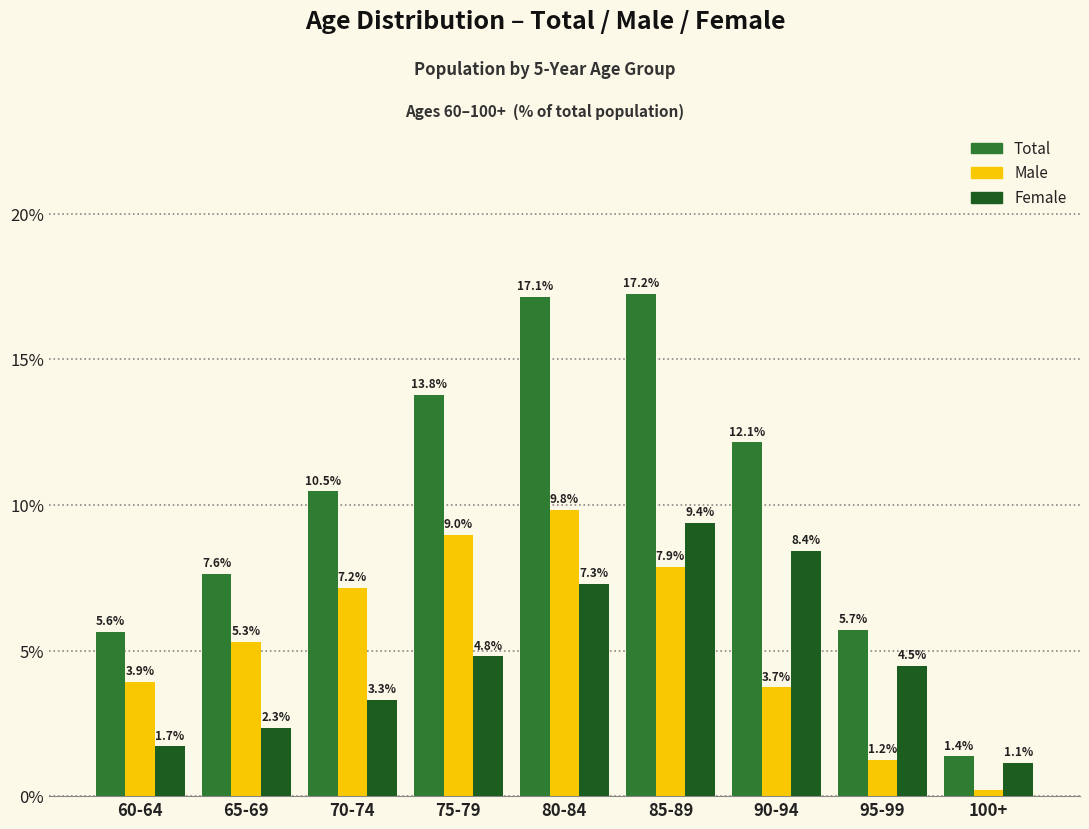

What is the difference between the Total values at 85-89 and 60-64?

11.6